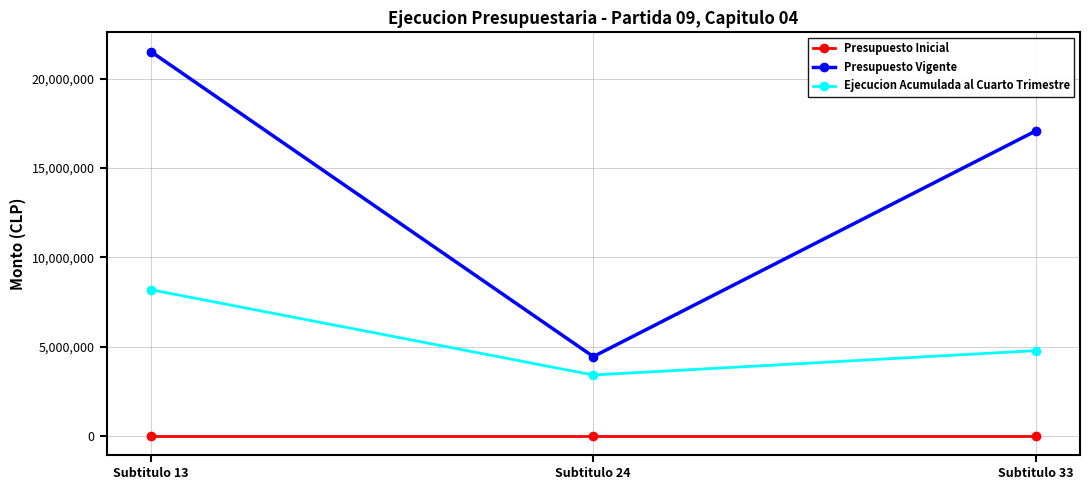

What is the spread (max minus min) of values at Subtitulo 33?

17077807